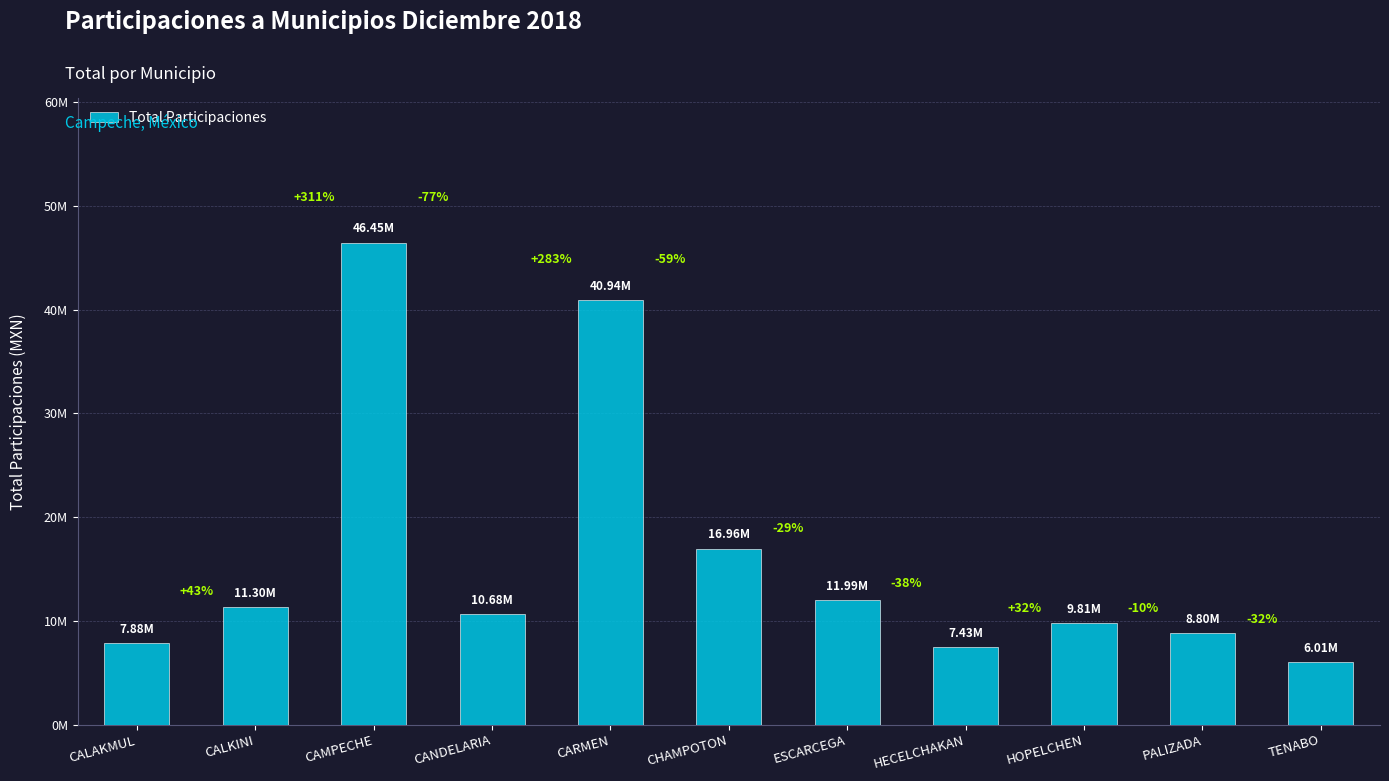

Rank the categories by value from lowest to highest.

TENABO, HECELCHAKAN, CALAKMUL, PALIZADA, HOPELCHEN, CANDELARIA, CALKINI, ESCARCEGA, CHAMPOTON, CARMEN, CAMPECHE